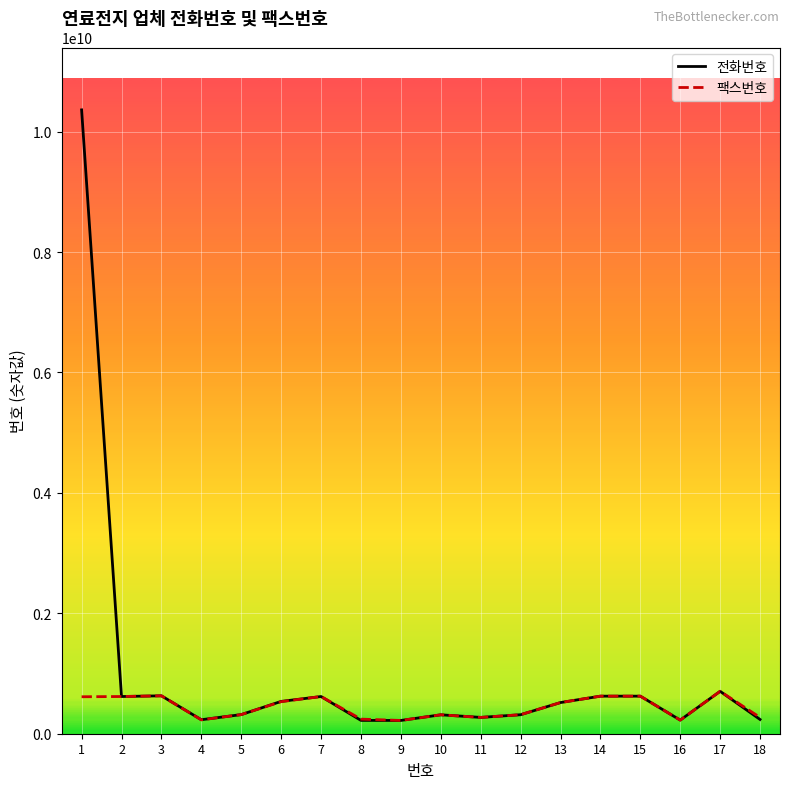

What is the minimum value shown in the chart?

220372944